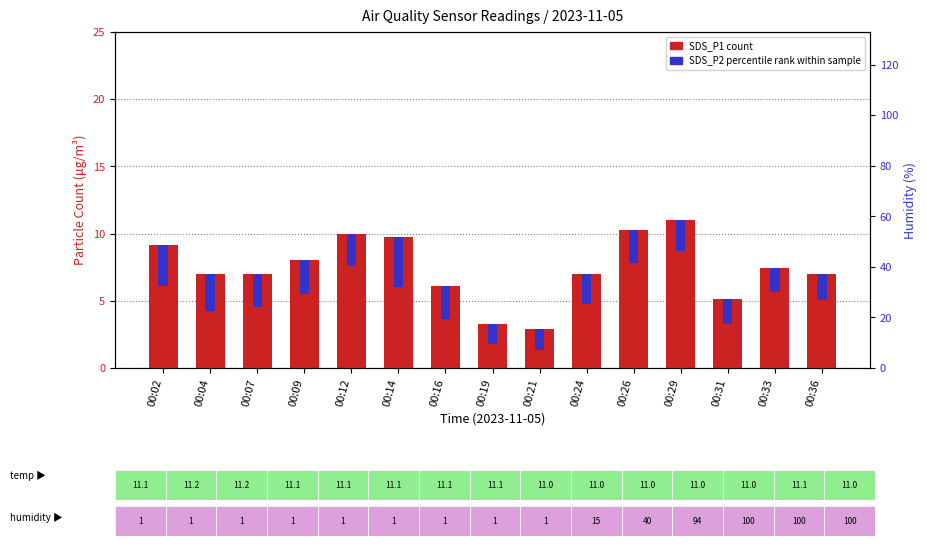

What is the smallest value displayed?

1.5